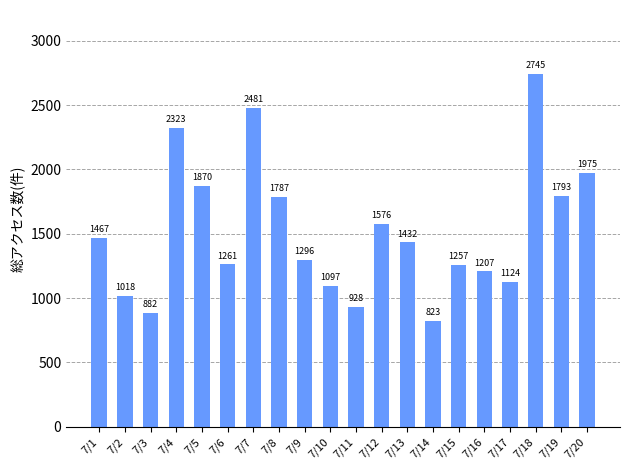

What is the difference between the values at 7/6 and 7/17?

137